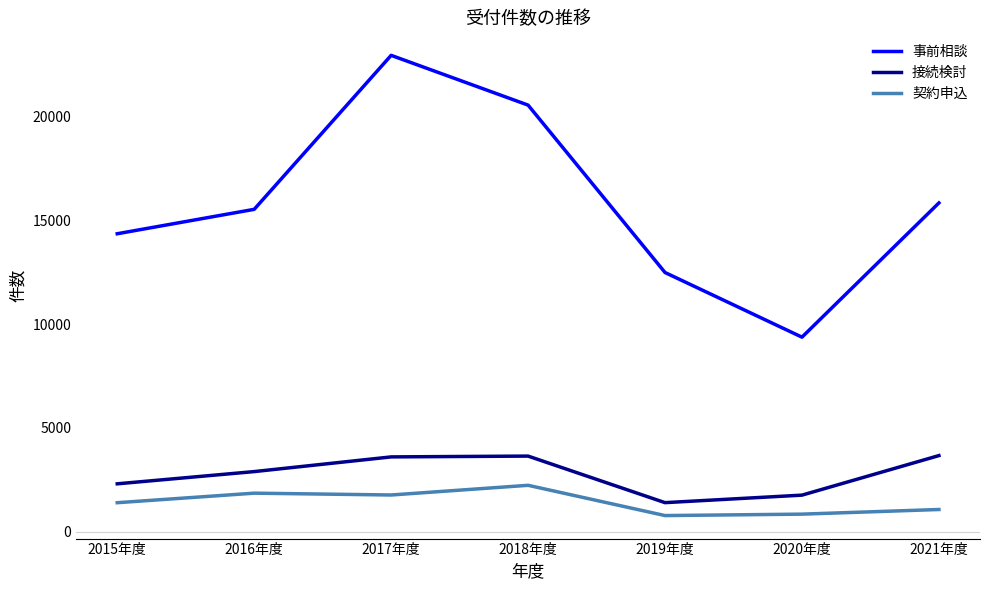

Is the value of 接続検討 at 2017年度 greater than the value of 契約申込 at 2015年度?

Yes